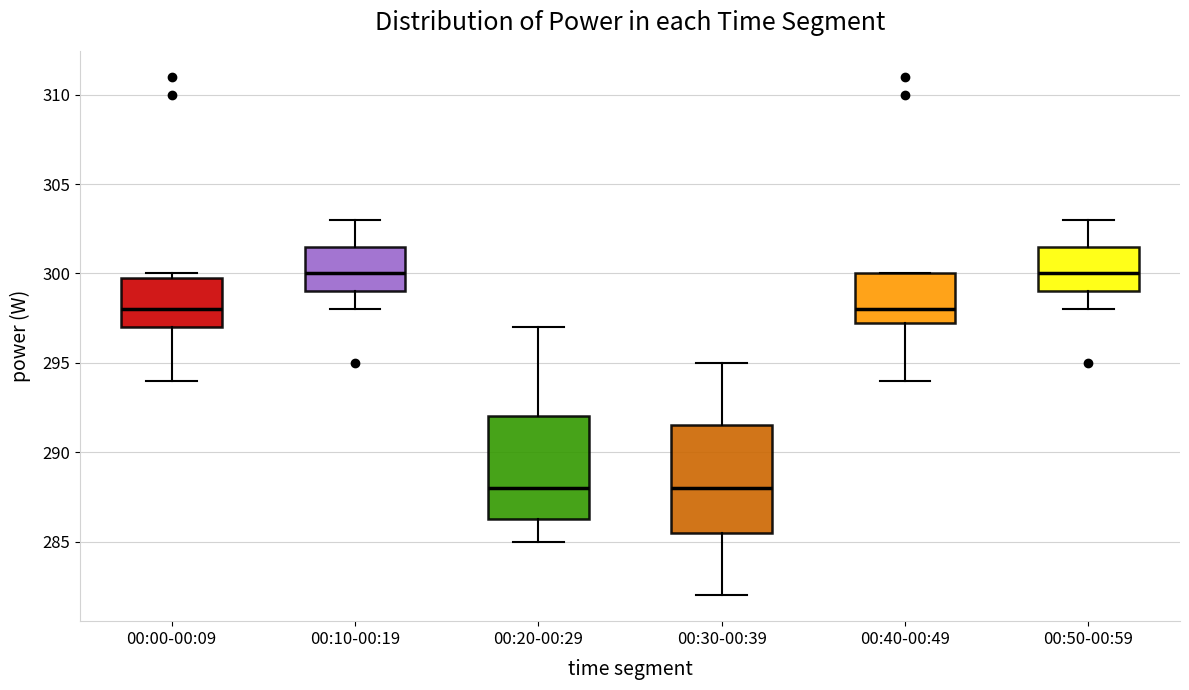

Reading left to right, transcribe this box plot: for each box, give where its median line is, the range the box spans, and where its two whiskers end, as read against the y-axis. The values are not printed on the chart, so give them approximately, as read against the axis.

00:00-00:09: median 298.0, box 297.0 to 300.0, whiskers 294.0 to 300.0 (just above the box's upper edge)
00:10-00:19: median 300.0, box 299.0 to 301.5, whiskers 298.0 to 303.0
00:20-00:29: median 288.0, box 286.5 to 292.0, whiskers 285.0 to 297.0
00:30-00:39: median 288.0, box 285.5 to 291.5, whiskers 282.0 to 295.0
00:40-00:49: median 298.0, box 297.5 to 300.0, whiskers 294.0 to 300.0
00:50-00:59: median 300.0, box 299.0 to 301.5, whiskers 298.0 to 303.0